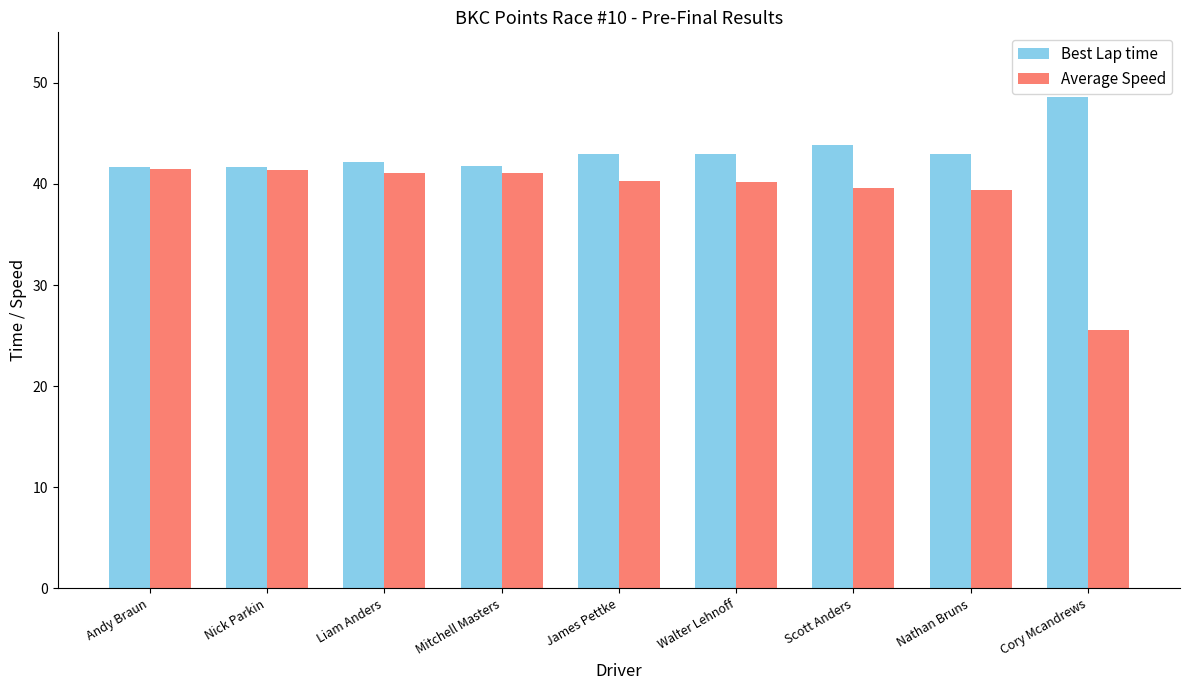

What is the sum of the Average Speed values at Nick Parkin and Liam Anders?

82.5